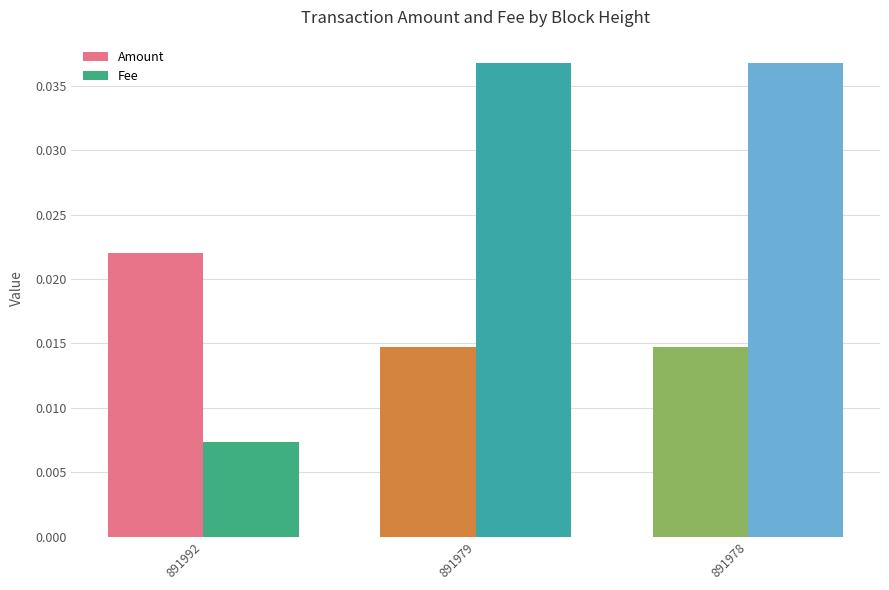

What are all the series names shown in the legend?

Amount, Fee